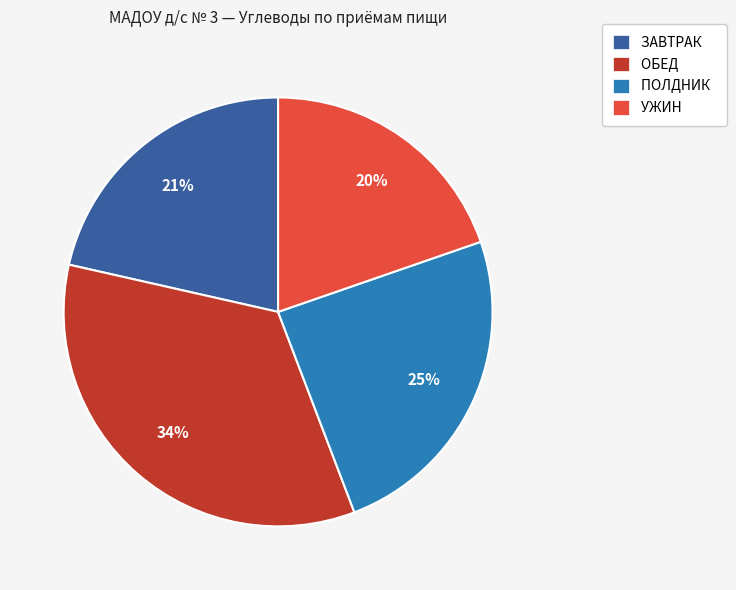

Is the sum of ОБЕД and ПОЛДНИК greater than half?

Yes